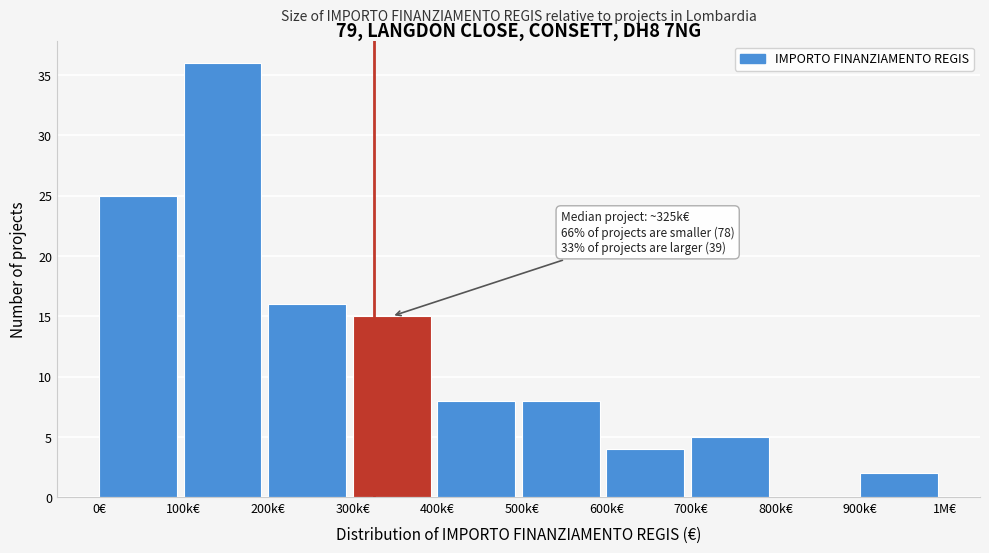

Reading right to left, transcribe all the data shown in this chart.

900k€=2	800k€=0	700k€=5	600k€=4	500k€=8	400k€=8	300k€=15	200k€=16	100k€=36	0€=25